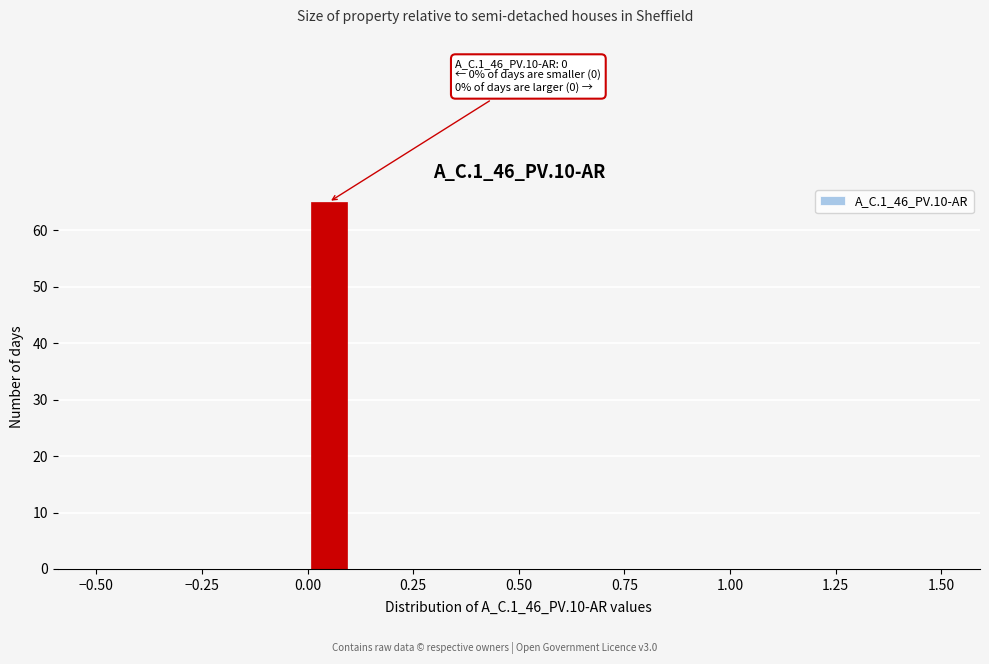

Read against the x-axis, roughly where is the centre of the tallest bar?

0.05